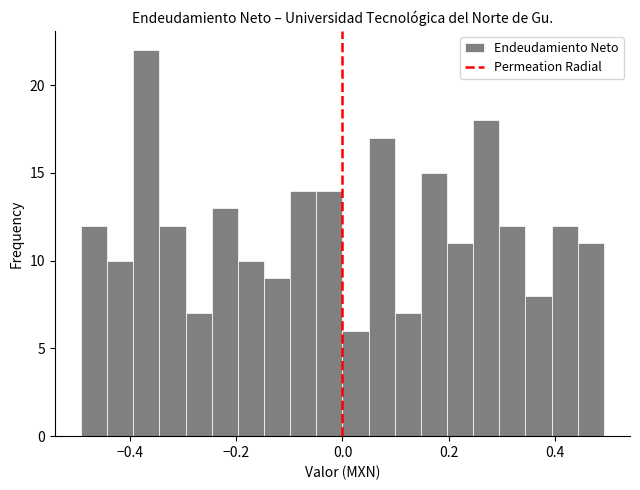

Around what value on the x-axis is the tallest bar? Give the approximate position of its centre, as read against the axis.

-0.36